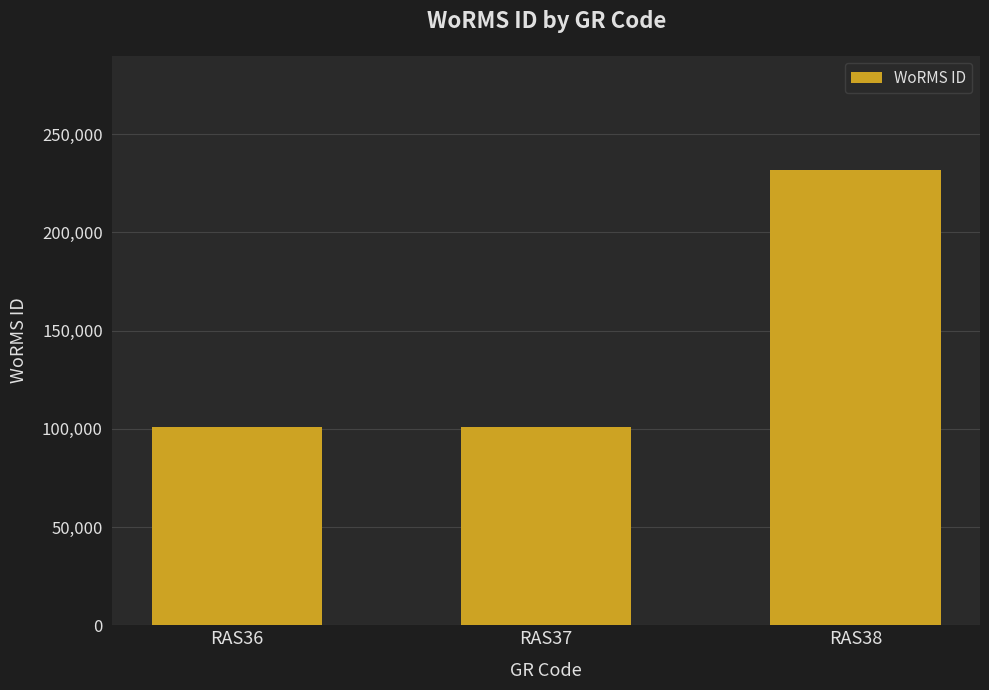

At which label is the value closest to 166330?

RAS37